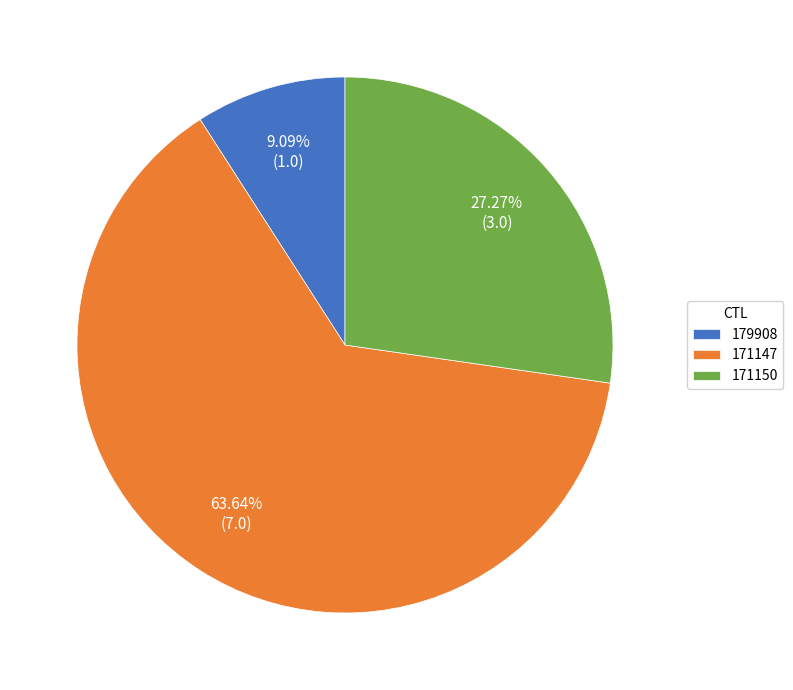

To the nearest percent, what portion does 171147 represent?

64%